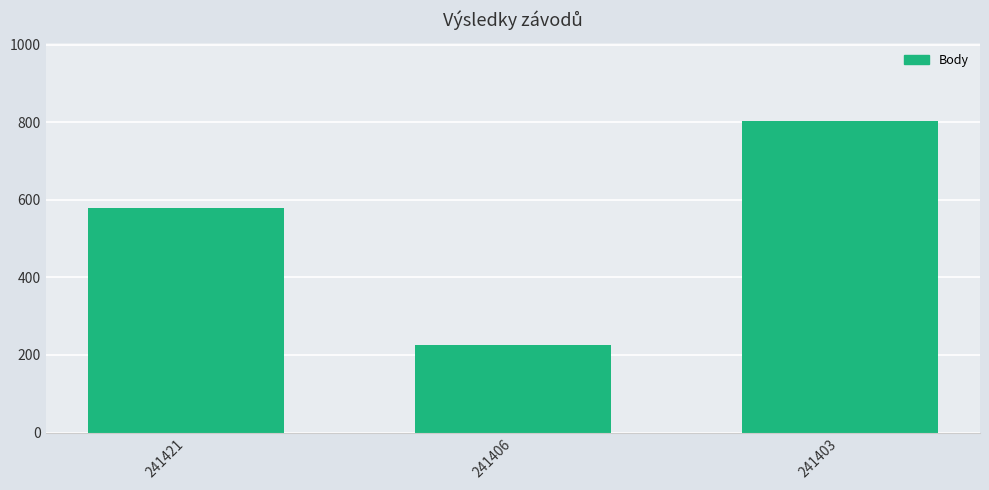

What is the ratio of the value at 241403 to the value at 241421?

1.4